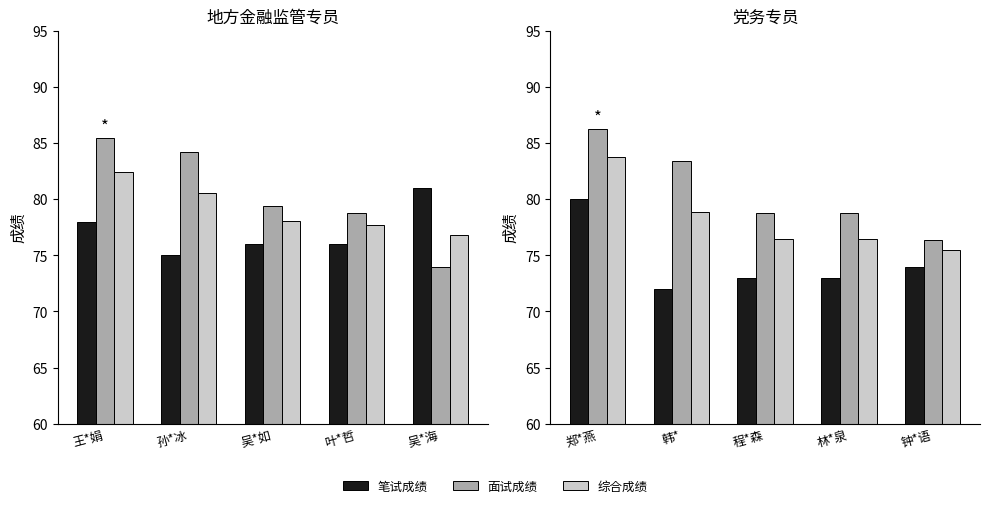

At how many categories does at least one series exceed 84?

1